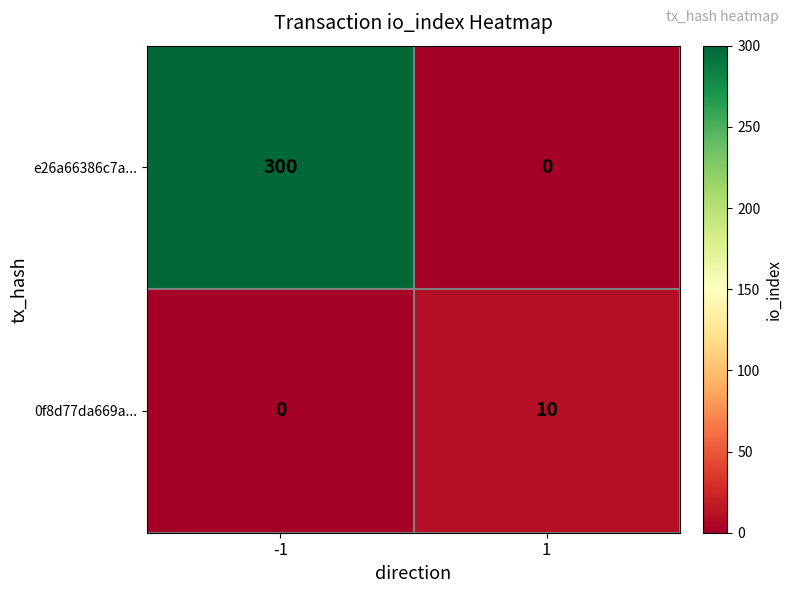

Which series has the largest range (max minus min)?

e26a66386c7a...